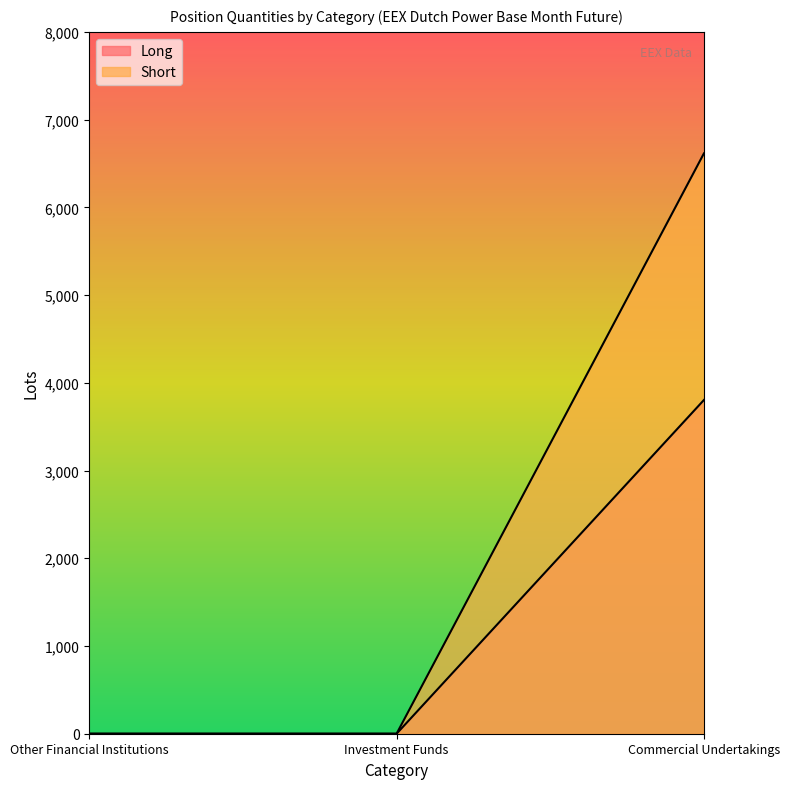

Reading left to right, extract all data points from this chart.

Long: 0.0	0.0	3803.4
Short: 0.0	0.0	6614.0